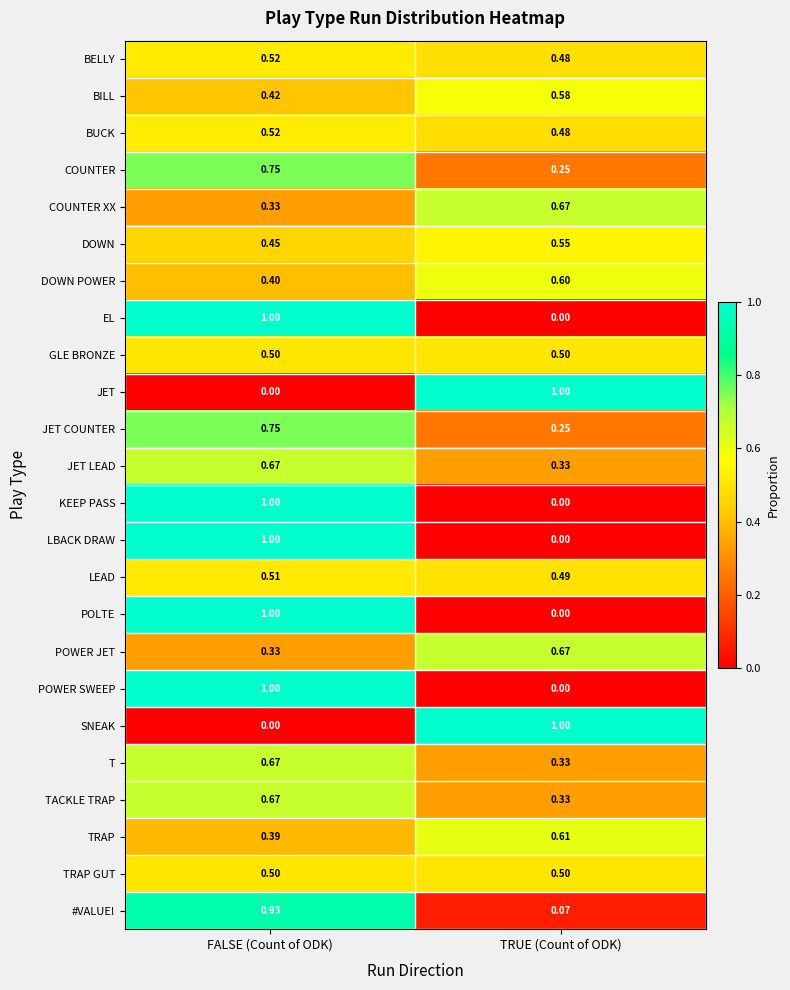

At which category is the sum across all series the highest?

FALSE (Count of ODK)